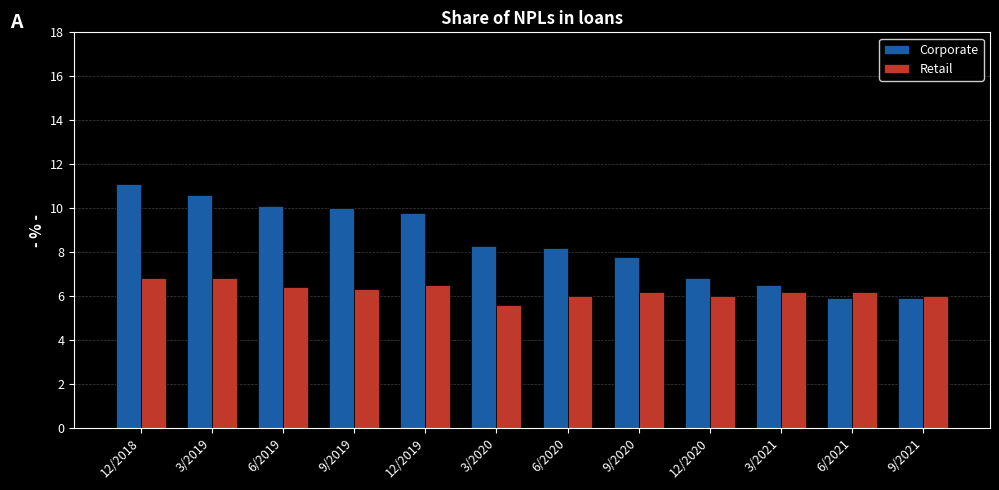

What is the sum of the Retail values at 3/2020 and 12/2018?

12.4